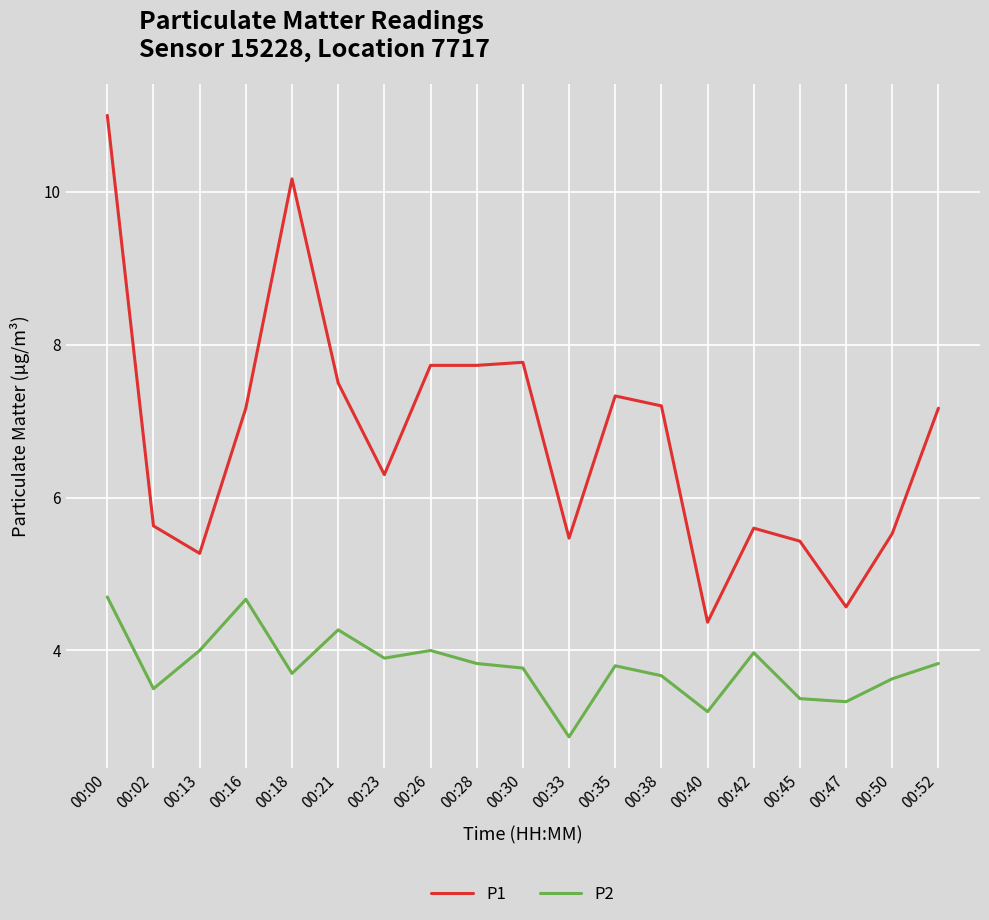

What is the spread (max minus min) of values at 00:38?

3.5